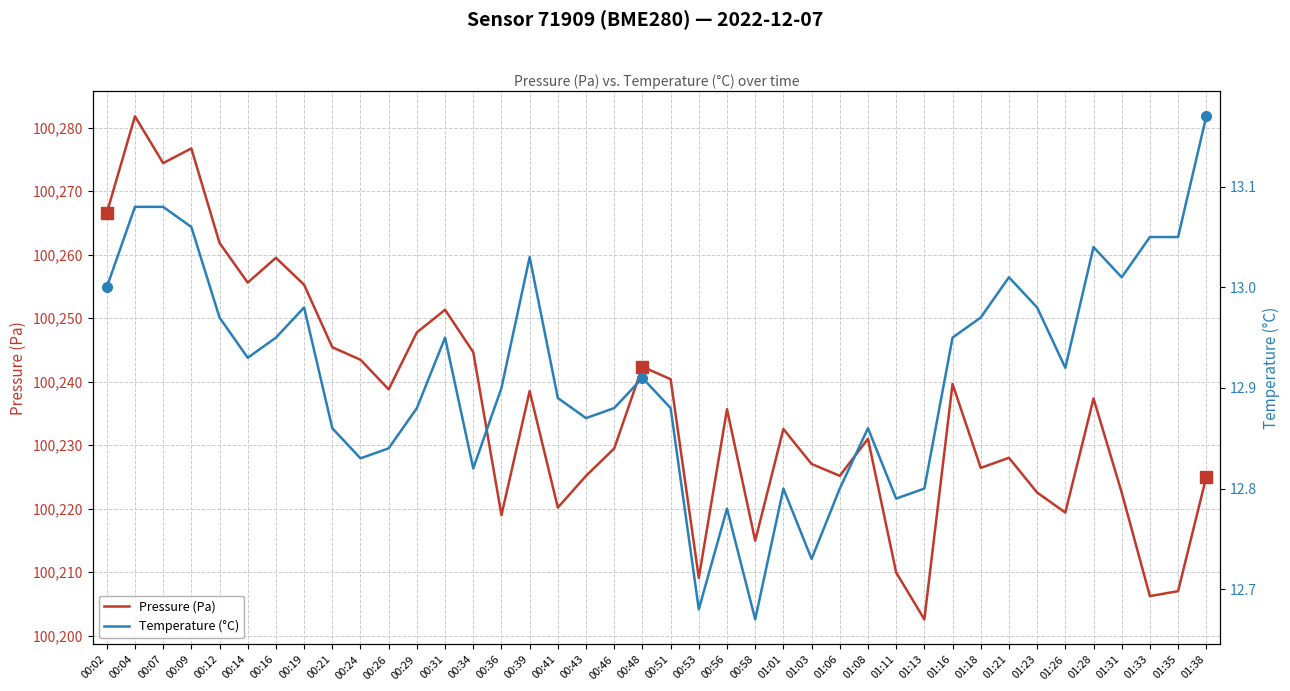

What value does the Temperature (°C) series have at 00:26?

12.8